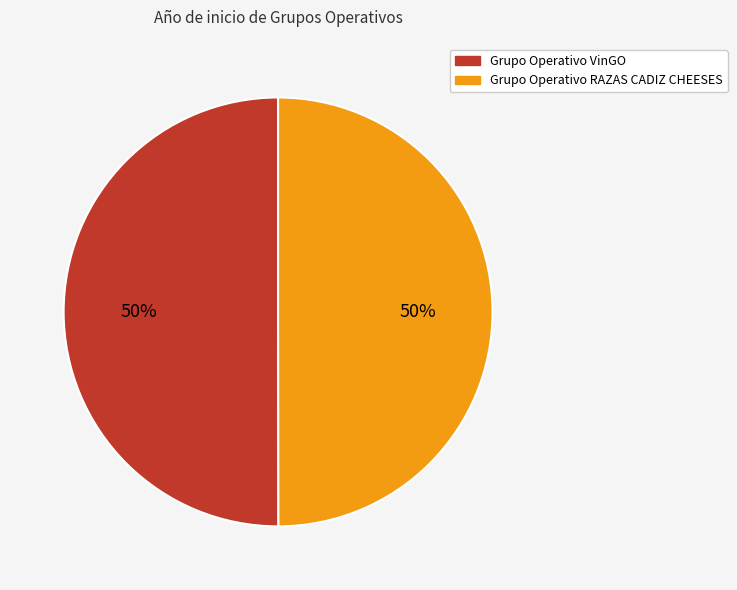

Is it true that Grupo Operativo RAZAS CADIZ CHEESES is 40% of the pie?

False